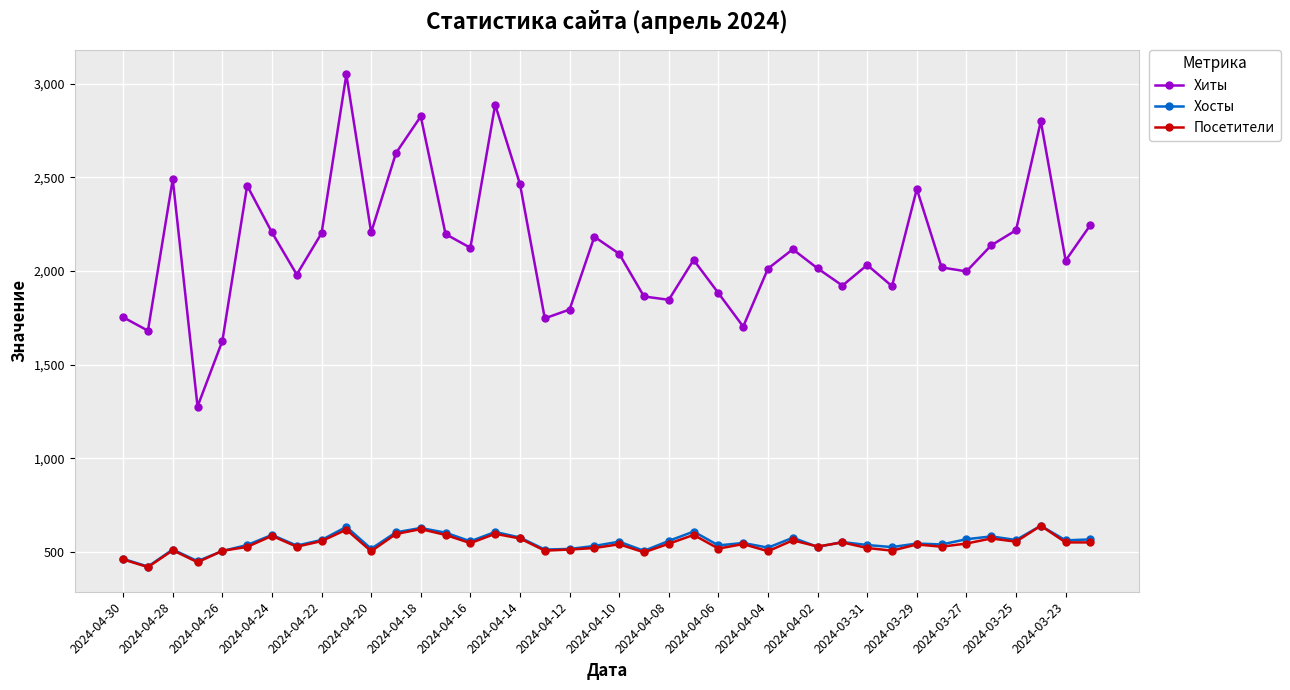

True or false: Хосты and Хиты intersect in this chart.

False